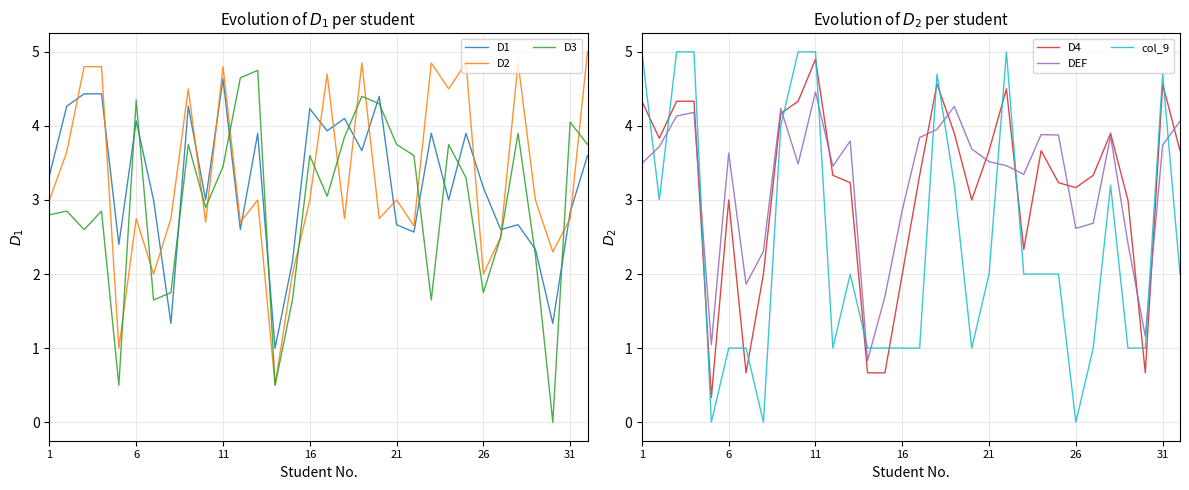

True or false: DEF and D2 cross at least once.

True